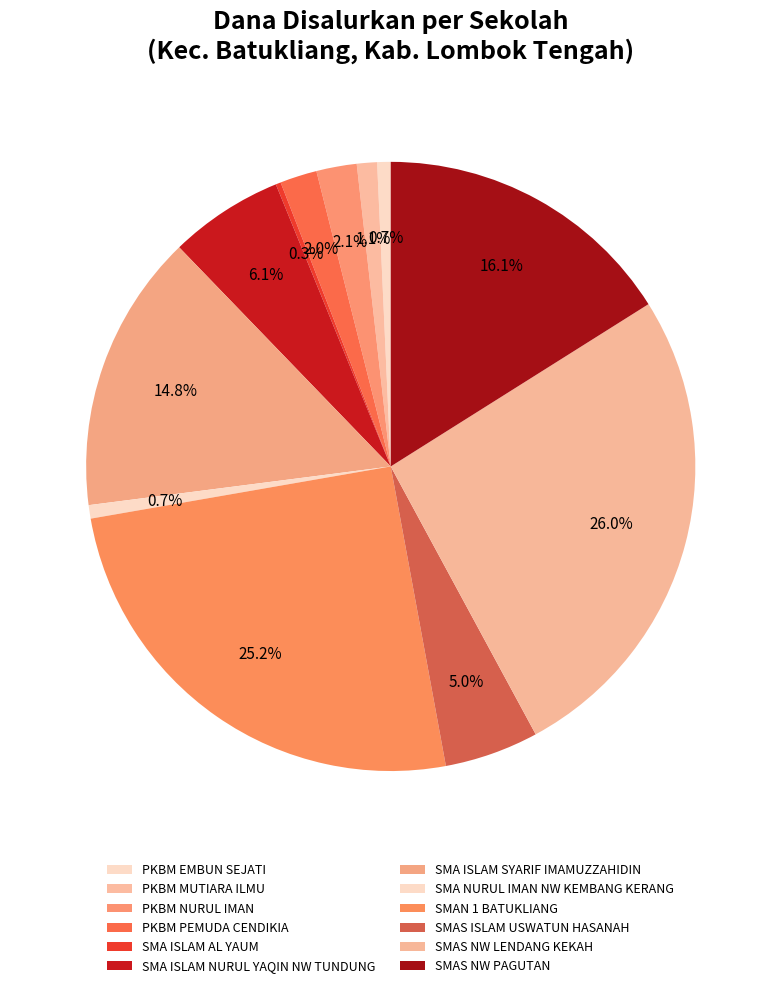

Does any single category account for the majority?

No